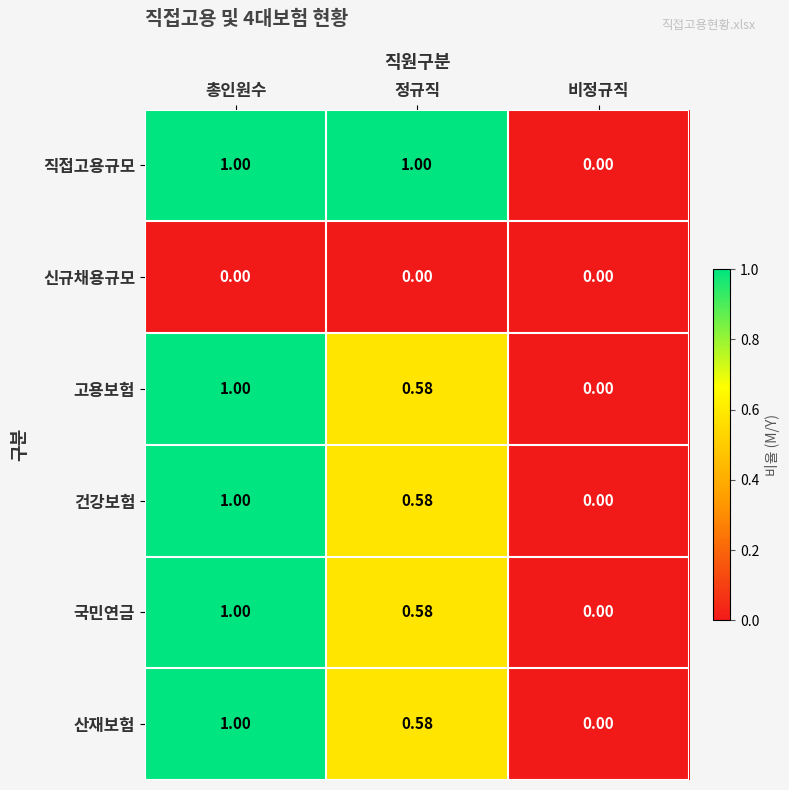

Is the value of 국민연금 at 정규직 greater than the value of 산재보험 at 비정규직?

Yes